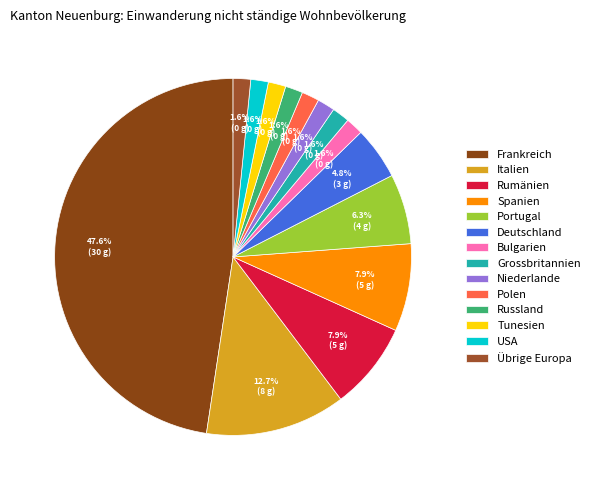

The Portugal slice represents 6% of the pie. True or false?

True